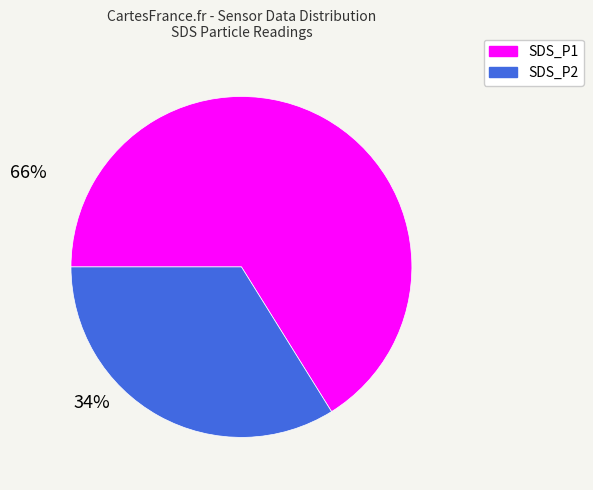

What is the majority slice?

SDS_P1